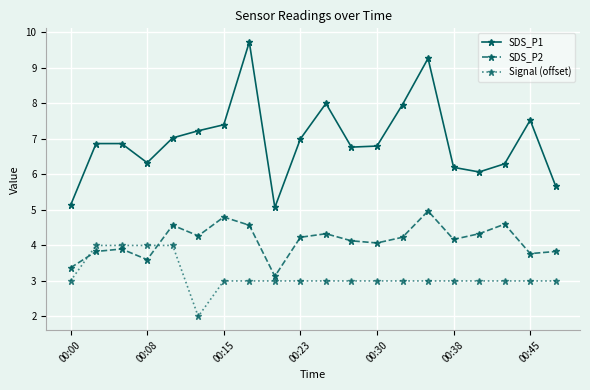

What is the value of the SDS_P2 point at the 17th from the left?

4.3